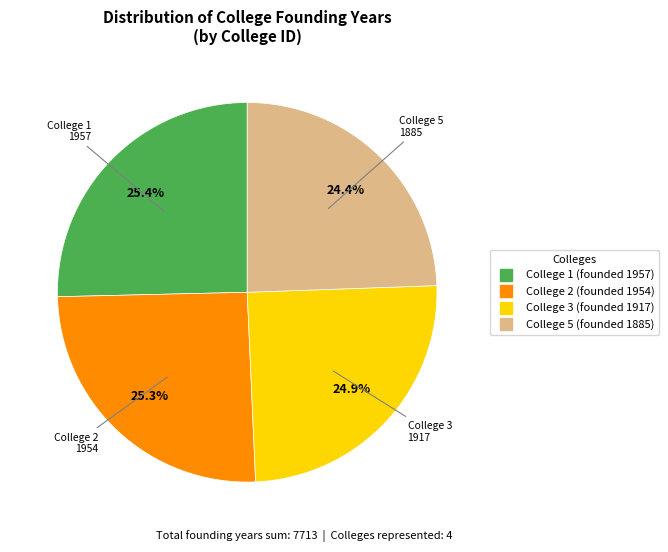

Is there any slice that represents more than half of the pie?

No